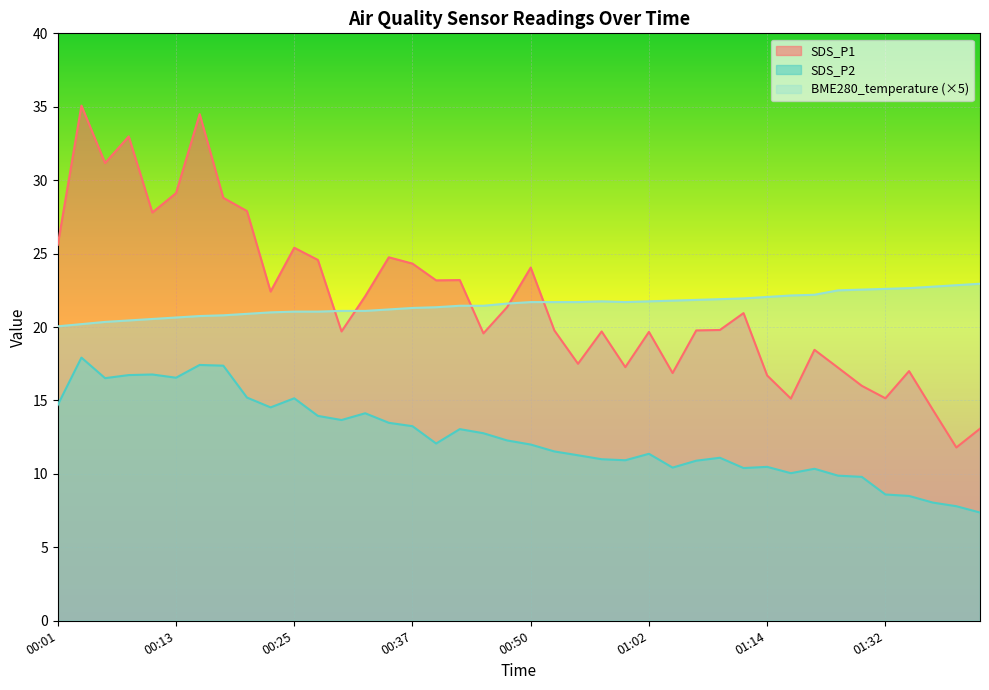

What is the difference between the BME280_temperature values at 00:16 and 01:42?

2.2